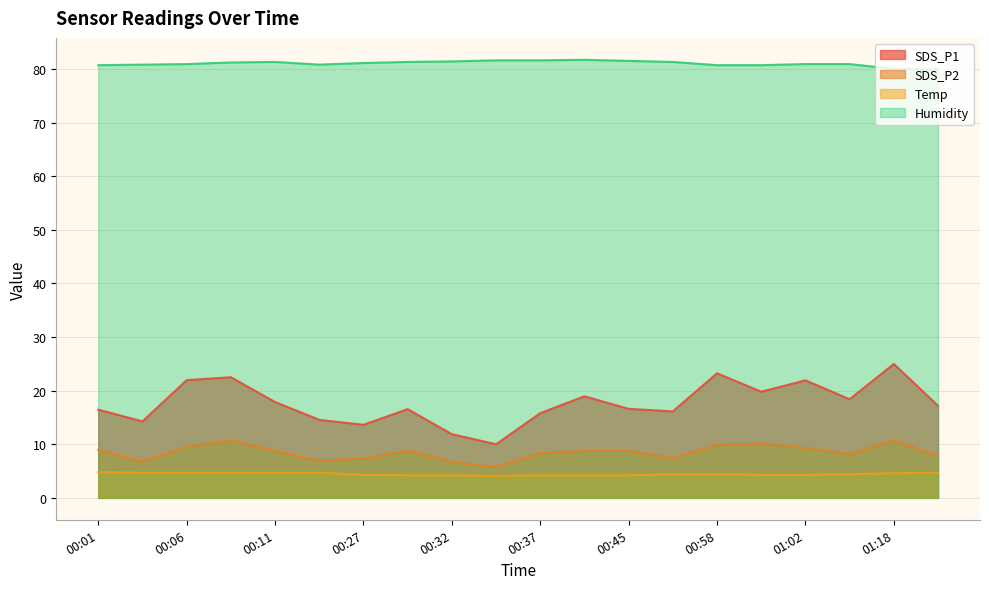

How many distinct data groups are displayed?

4